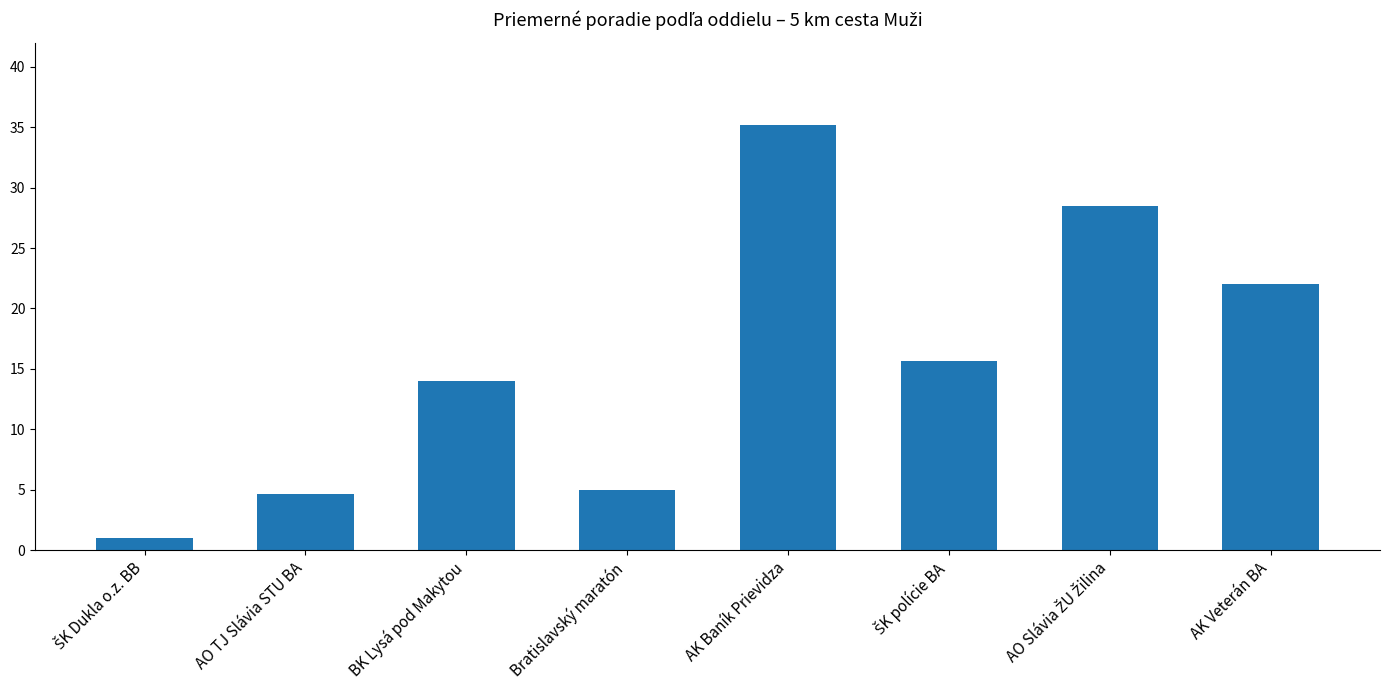

What is the approximate value at AO TJ Slávia STU BA?

4.7